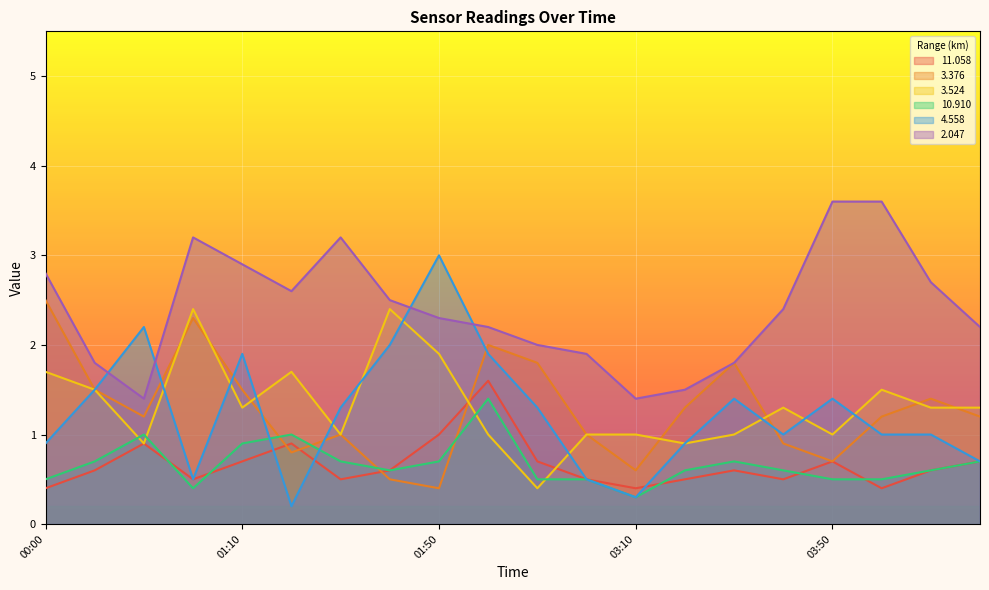

At how many categories does at least one series exceed 0?

20